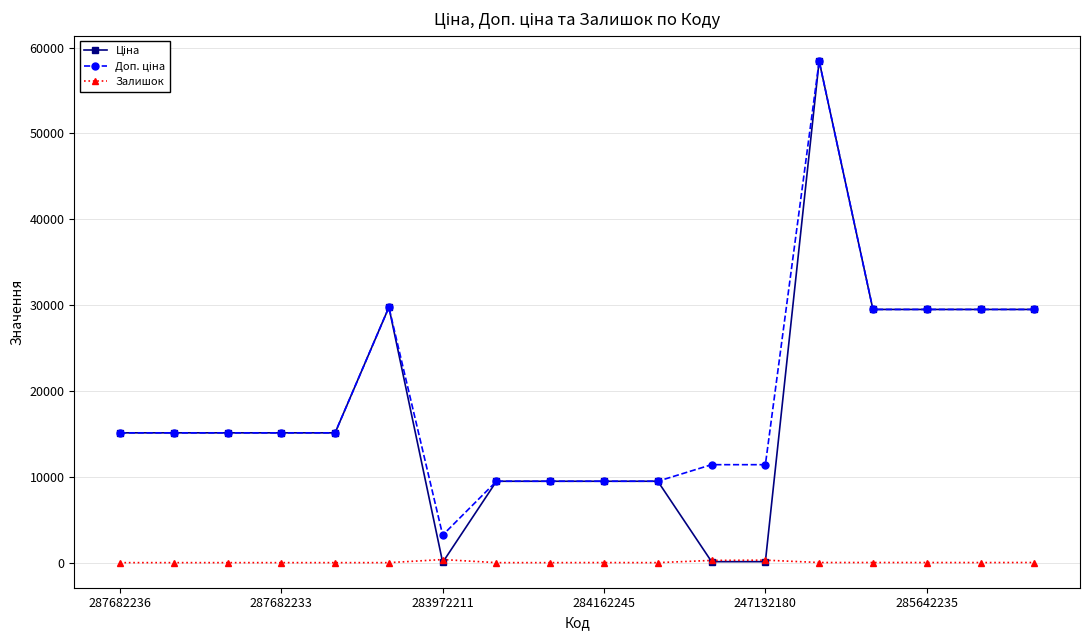

True or false: Залишок has more than 0 interior local peaks.

True